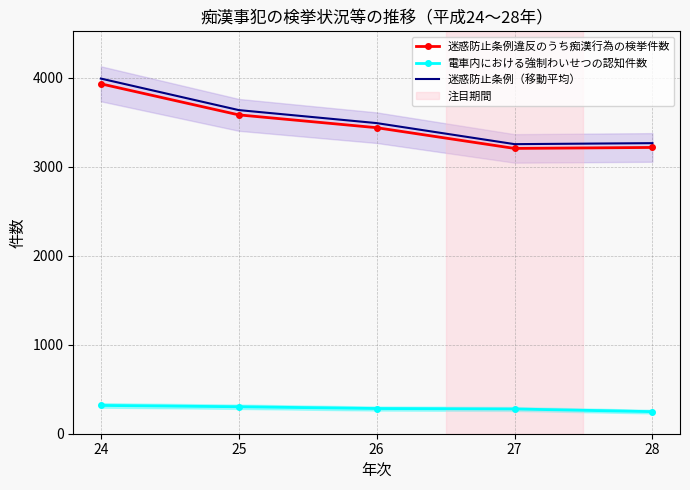

At 25, list the series in order from largest to smallest.

迷惑防止条例（移動平均）, 迷惑防止条例違反のうち痴漢行為の検挙件数, 電車内における強制わいせつの認知件数